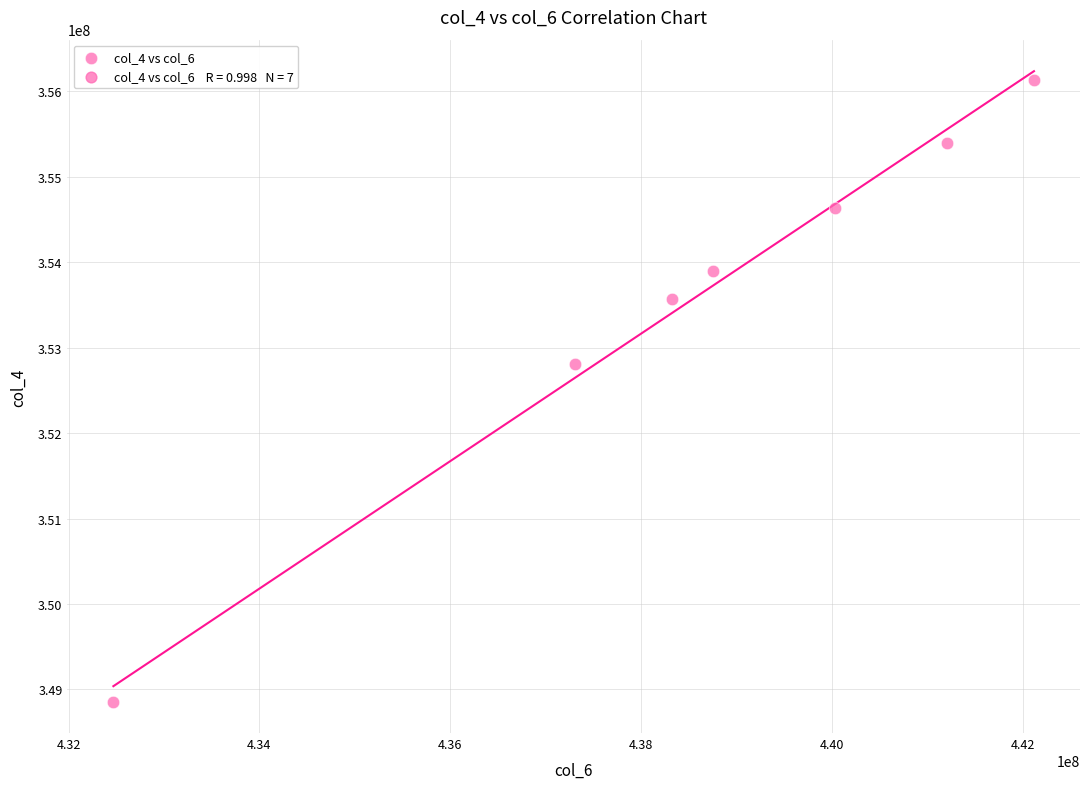

What Y value in the scatter plot is closest to 352493850?

352812718.3